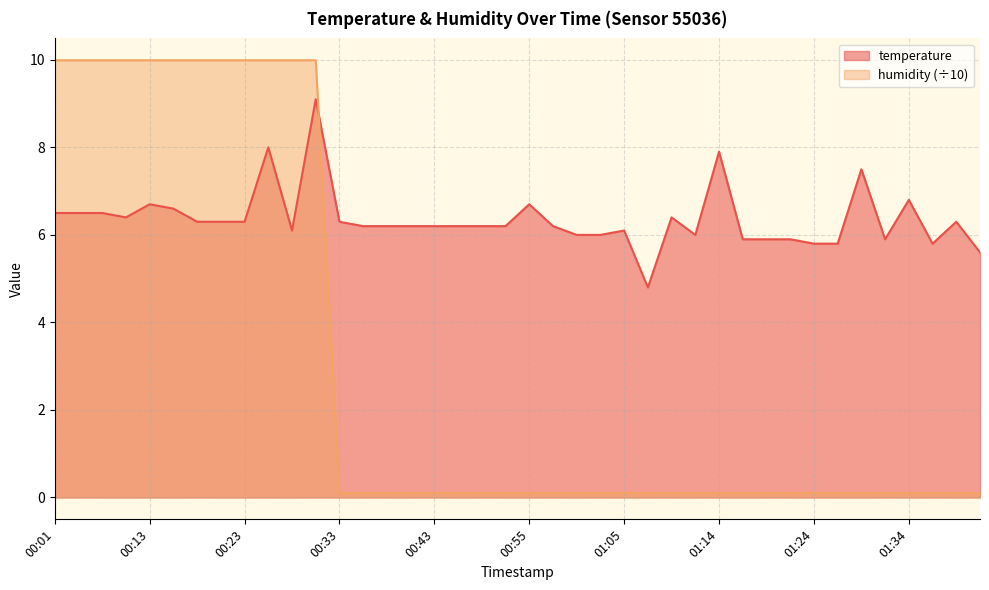

Reading right to left, extract all data points from this chart.

temperature: 01:48=5.6	01:44=6.3	01:39=5.8	01:34=6.8	01:31=5.9	01:29=7.5	01:27=5.8	01:24=5.8	01:22=5.9	01:19=5.9	01:17=5.9	01:14=7.9	01:12=6.0	01:09=6.4	01:07=4.8	01:05=6.1	01:02=6.0	01:00=6.0	00:57=6.2	00:55=6.7	00:52=6.2	00:47=6.2	00:45=6.2	00:43=6.2	00:40=6.2	00:38=6.2	00:35=6.2	00:33=6.3	00:30=9.1	00:28=6.1	00:25=8.0	00:23=6.3	00:21=6.3	00:18=6.3	00:16=6.6	00:13=6.7	00:11=6.4	00:06=6.5	00:03=6.5	00:01=6.5
humidity: 01:48=0.1	01:44=0.1	01:39=0.1	01:34=0.1	01:31=0.1	01:29=0.1	01:27=0.1	01:24=0.1	01:22=0.1	01:19=0.1	01:17=0.1	01:14=0.1	01:12=0.1	01:09=0.1	01:07=0.1	01:05=0.1	01:02=0.1	01:00=0.1	00:57=0.1	00:55=0.1	00:52=0.1	00:47=0.1	00:45=0.1	00:43=0.1	00:40=0.1	00:38=0.1	00:35=0.1	00:33=0.1	00:30=10.0	00:28=10.0	00:25=10.0	00:23=10.0	00:21=10.0	00:18=10.0	00:16=10.0	00:13=10.0	00:11=10.0	00:06=10.0	00:03=10.0	00:01=10.0